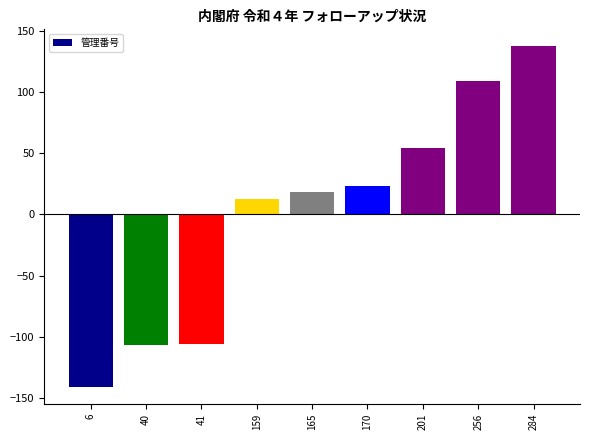

Where is the data nearest to the value -1?

159